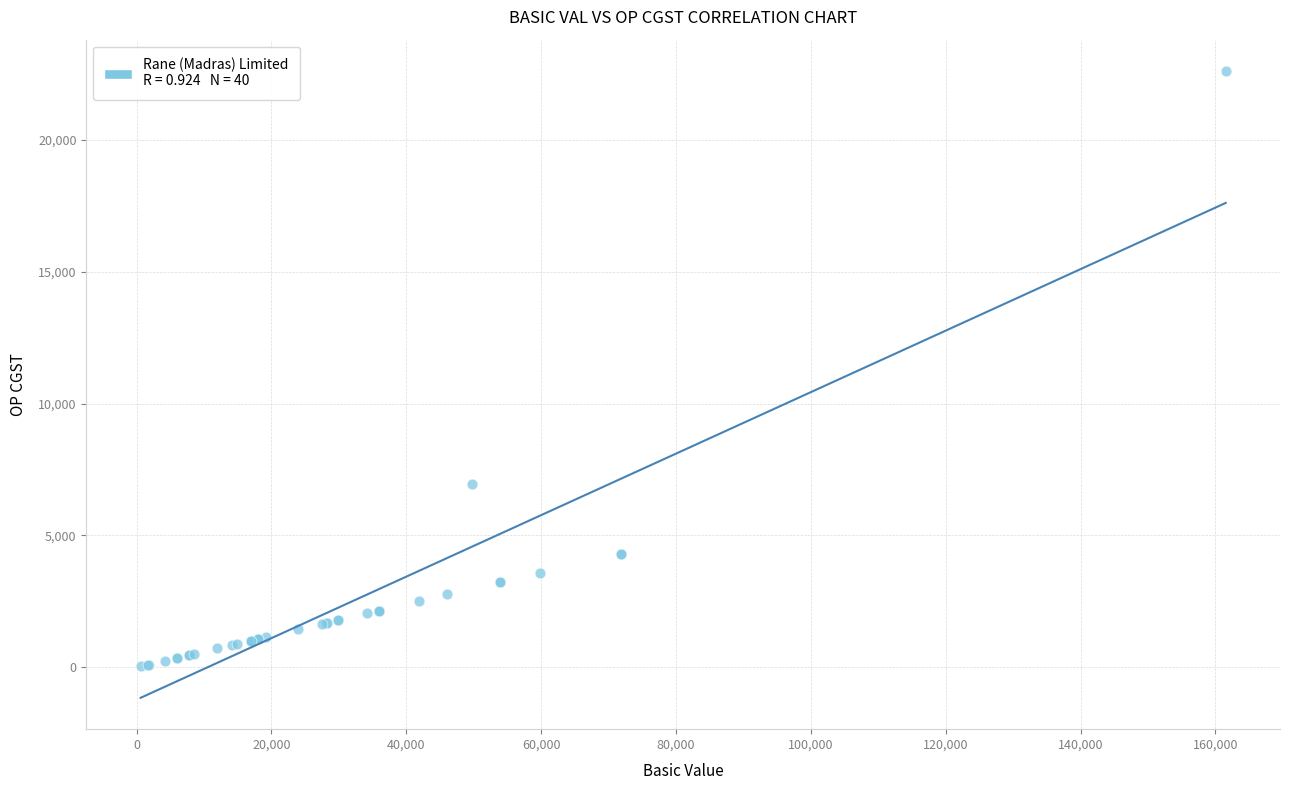

What Y value in the scatter plot is closest to 11325?

6958.3